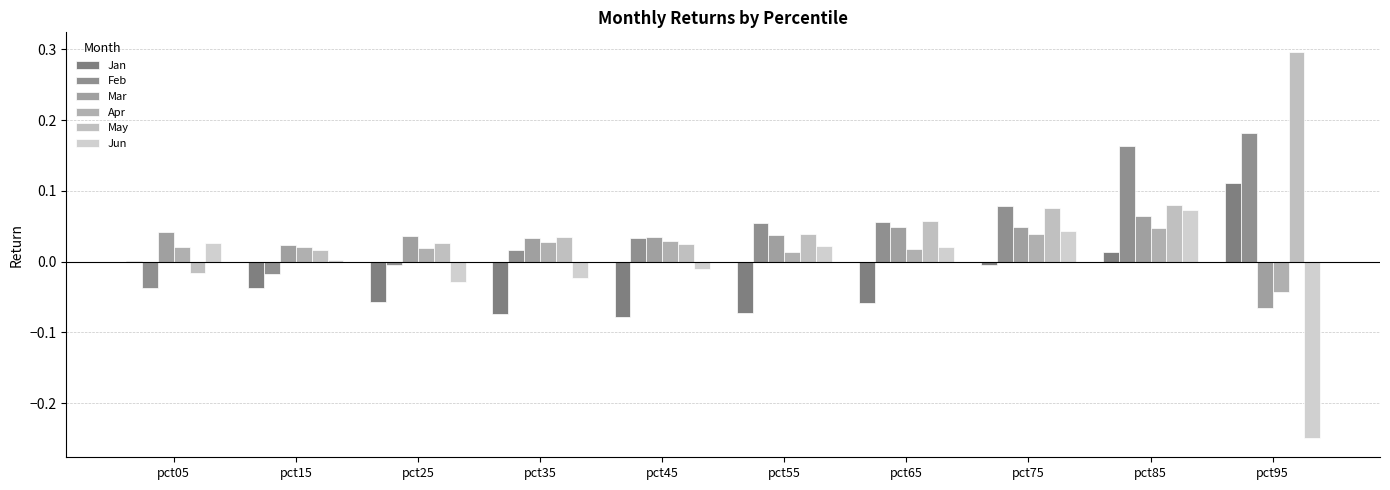

What is the highest value of the Jun series?

0.1